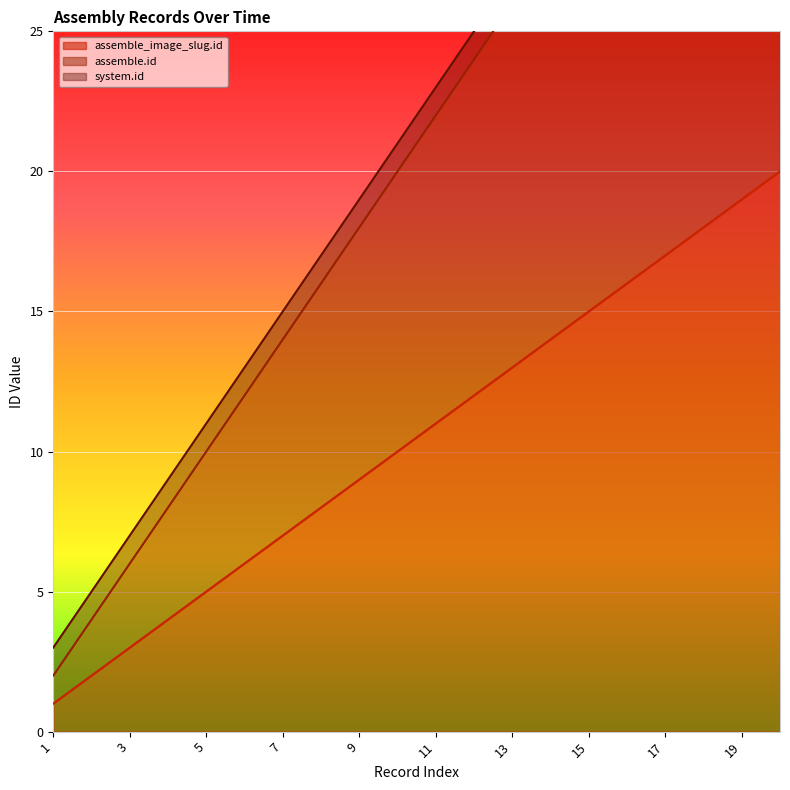

Is the value of assemble.id at 19 greater than the value of assemble_image_slug.id at 2?

Yes